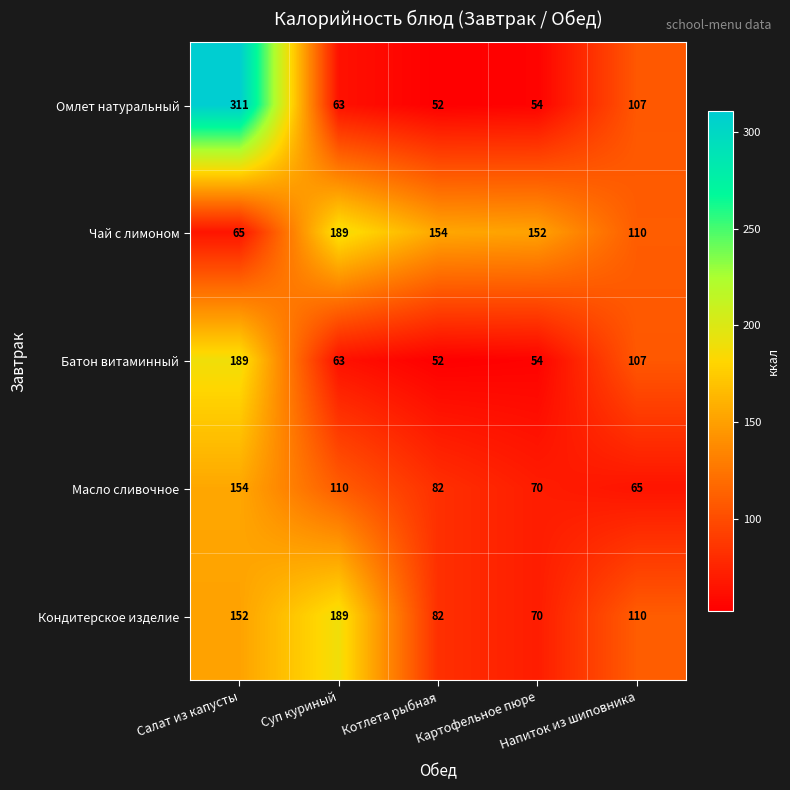

At how many categories does at least one series exceed 144?

4